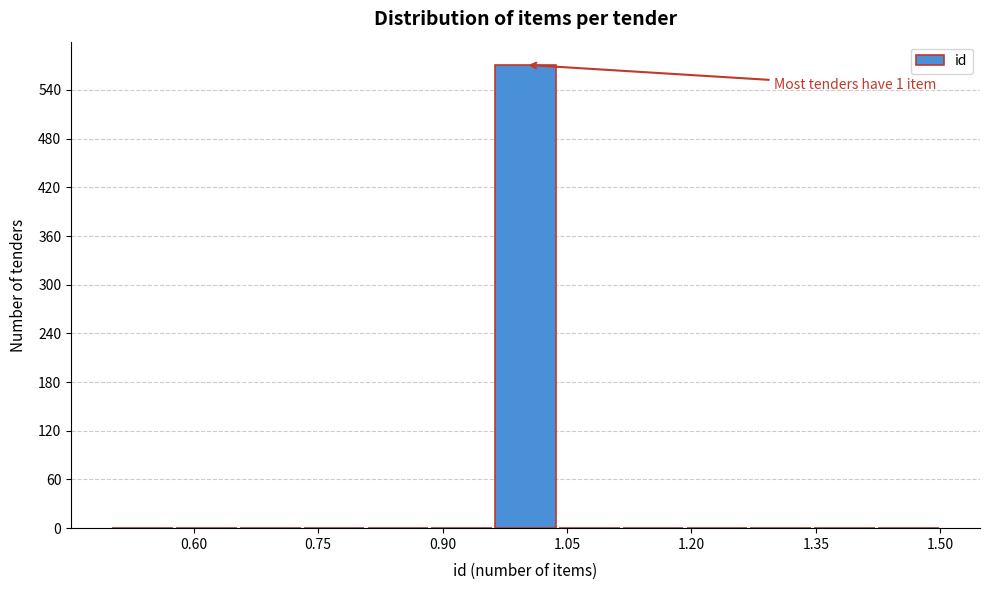

Read against the x-axis, roughly where is the centre of the tallest bar?

1.00